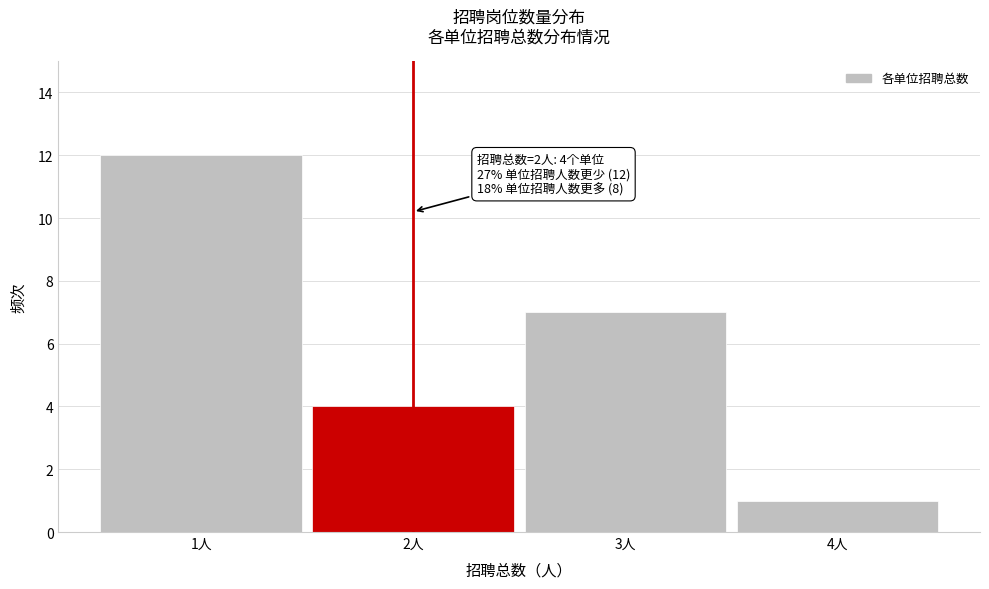

Which range on the x-axis has the tallest bar?

0.5 to 1.5